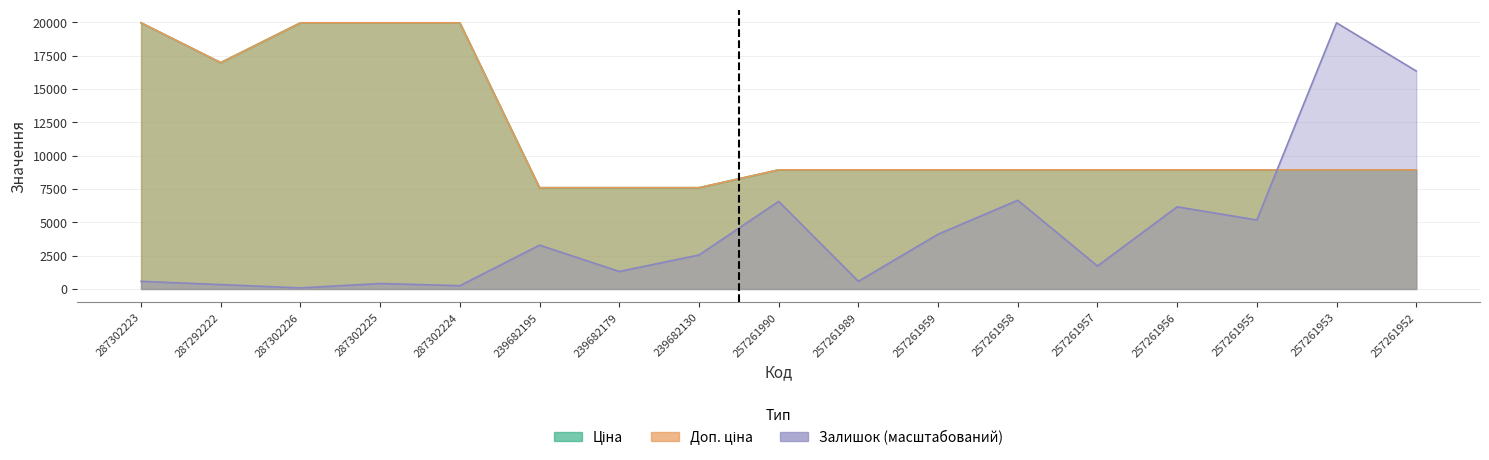

Does the chart have visible grid lines?

Yes